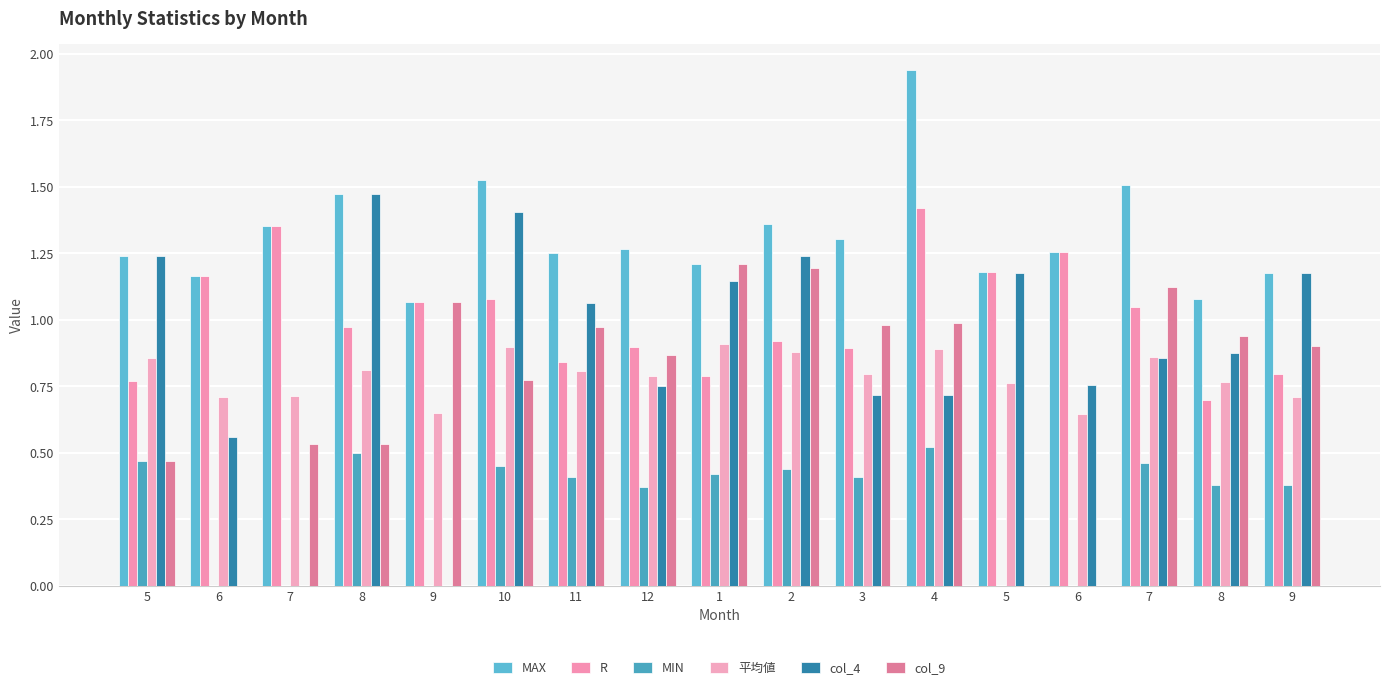

What is the difference between the maximum and second lowest values in the MAX series?

0.9